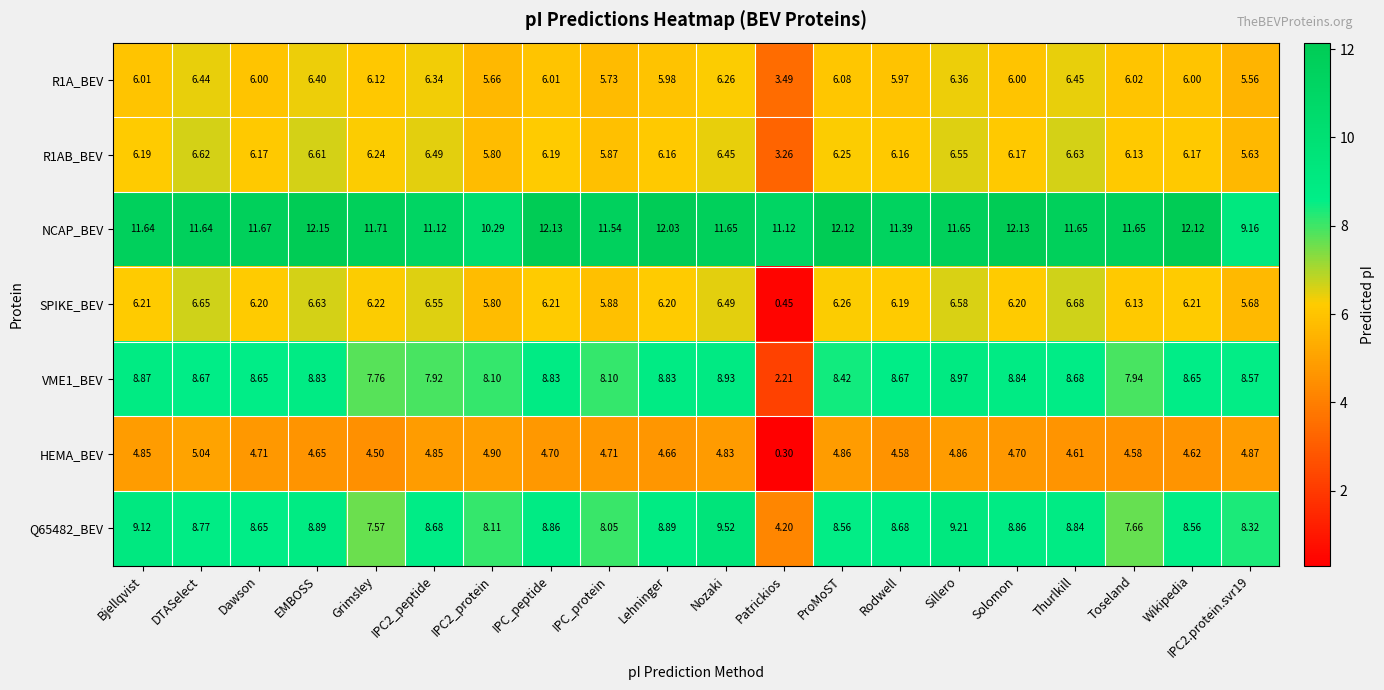

How many series are shown in this chart?

7